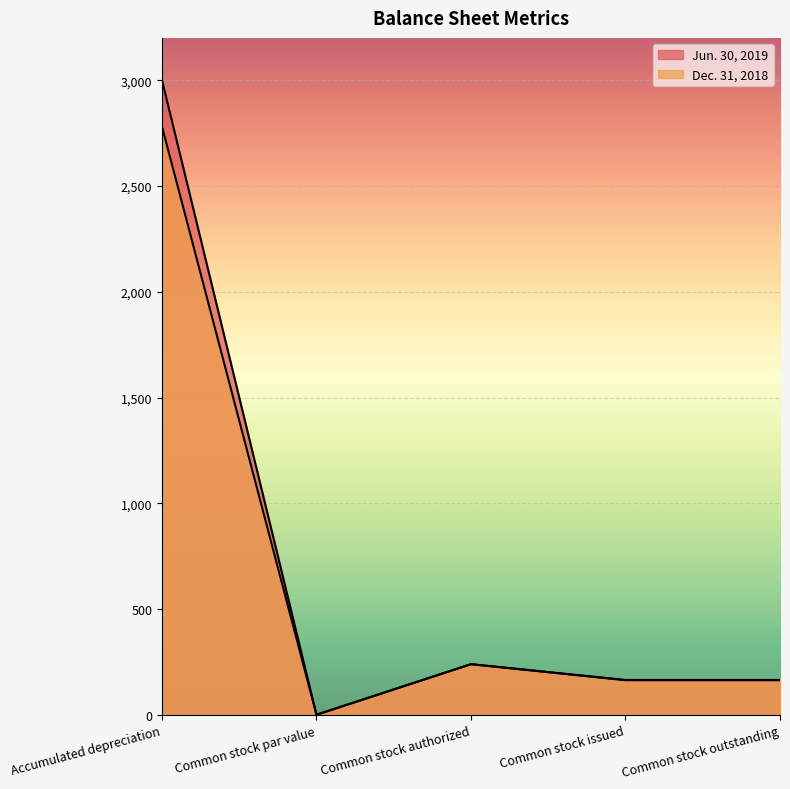

Reading right to left, extract all data points from this chart.

Jun. 30, 2019: 164.3	164.3	240.0	1.0	3000.0
Dec. 31, 2018: 165.3	165.3	240.0	1.0	2781.0